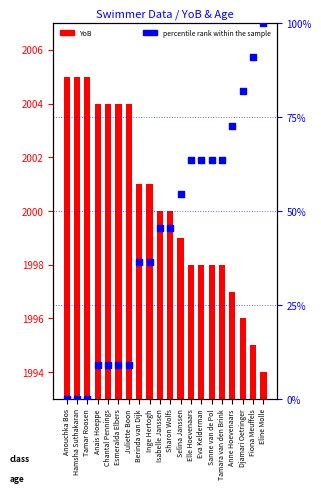

What are all the series names shown in the legend?

YoB, percentile rank within the sample